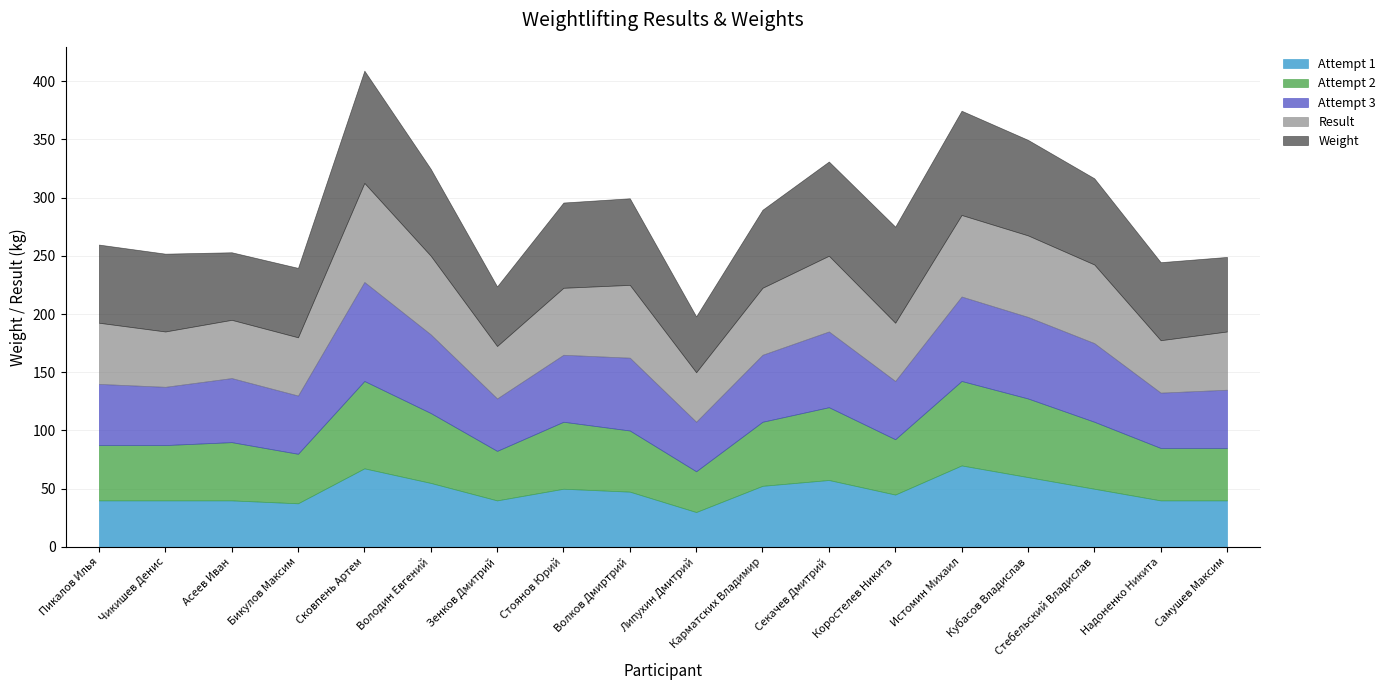

Which category has the lowest value in the Attempt 3 series?

Липухин Дмитрий